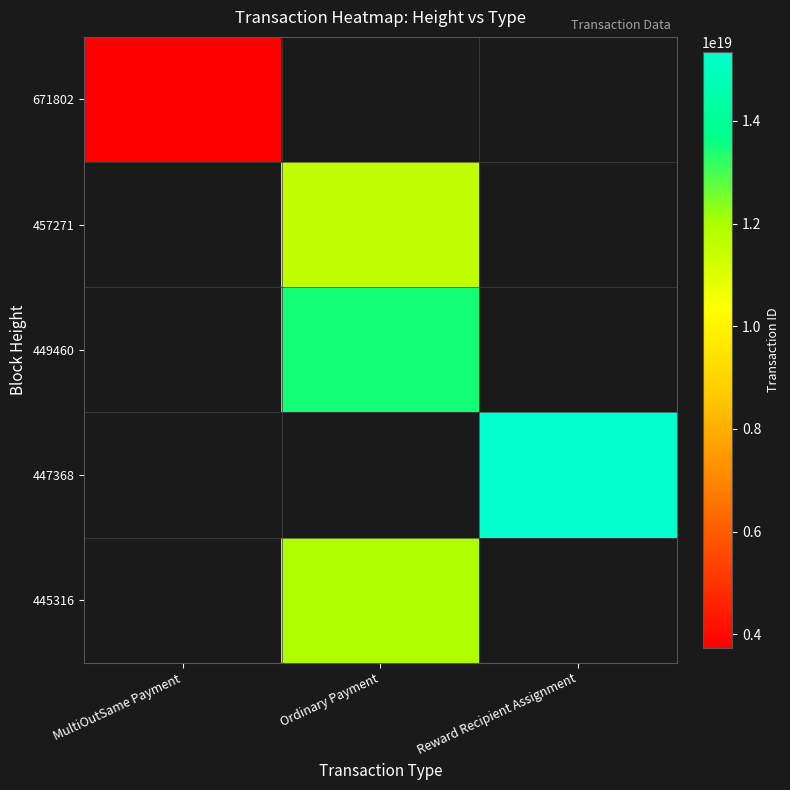

How many distinct data groups are displayed?

5